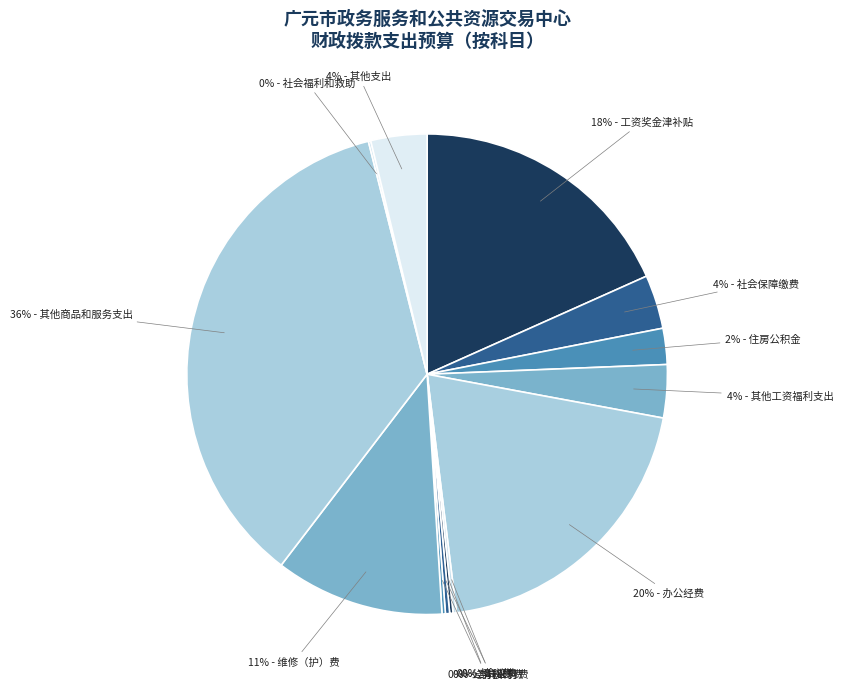

Does any single category account for the majority?

No